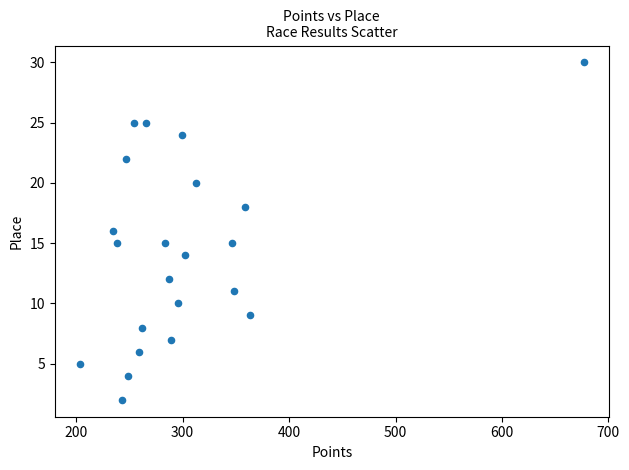

What is the range of Y values (max minus min)?

28